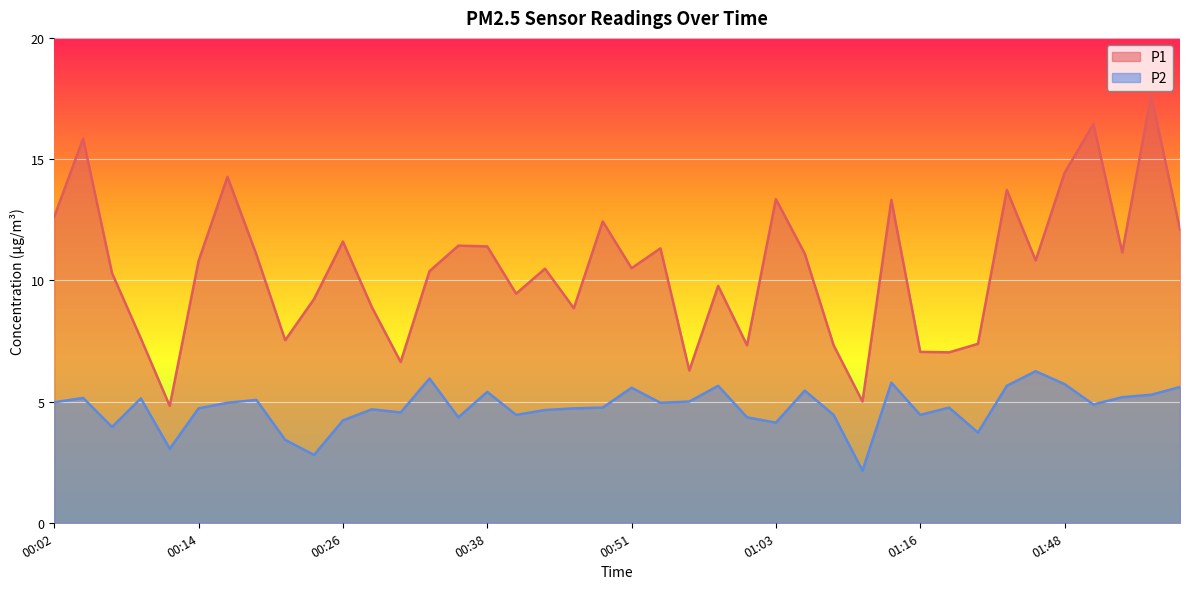

What value does the P1 series have at 00:19?

11.1